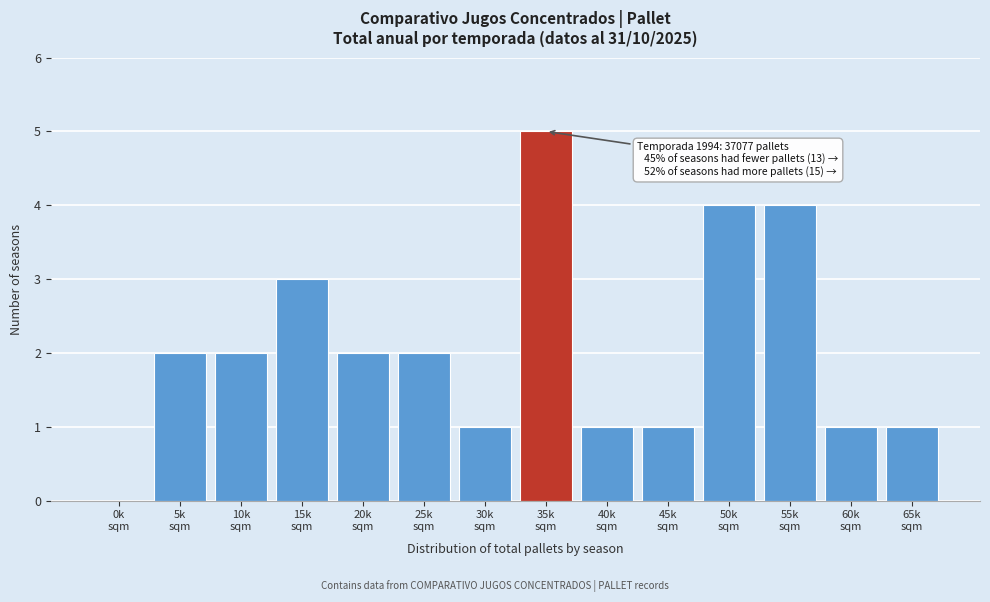

What is the maximum value shown in the chart?

5